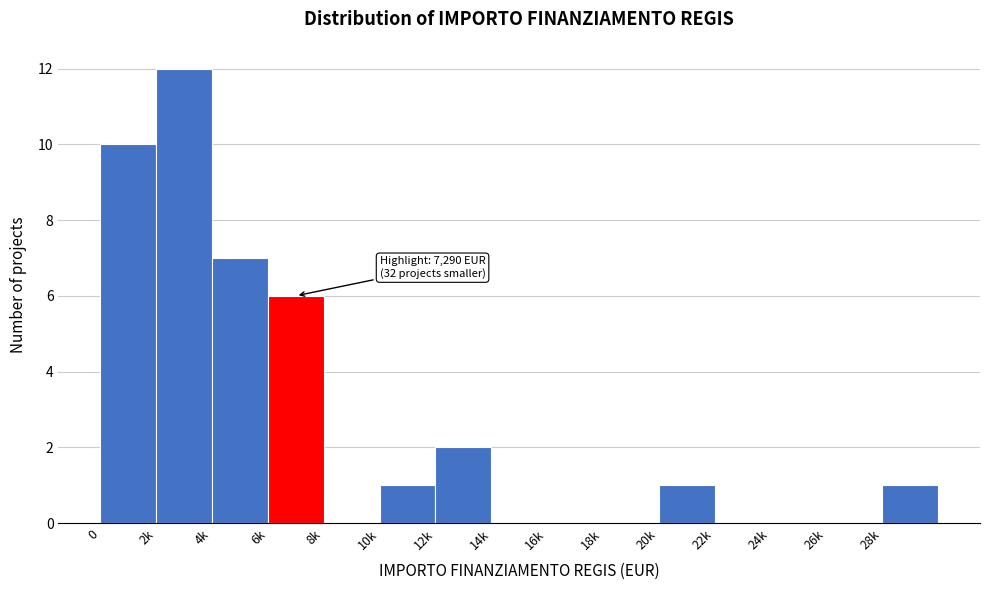

Reading left to right, list all the values displayed in this chart.

0=10	2k=12	4k=7	6k=6	8k=0	10k=1	12k=2	14k=0	16k=0	18k=0	20k=1	22k=0	24k=0	26k=0	28k=1